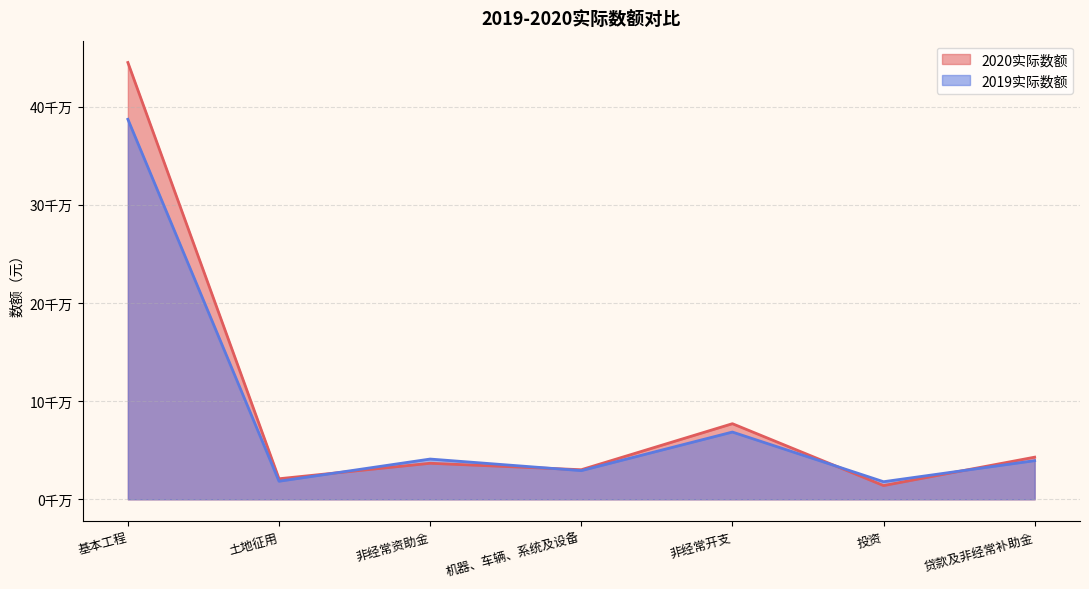

List the series in order of their overall mean, lowest first.

2019实际数额, 2020实际数额